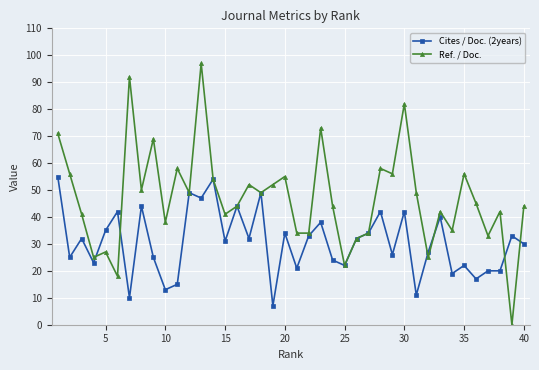

Which series has the largest range (max minus min)?

Ref. / Doc.